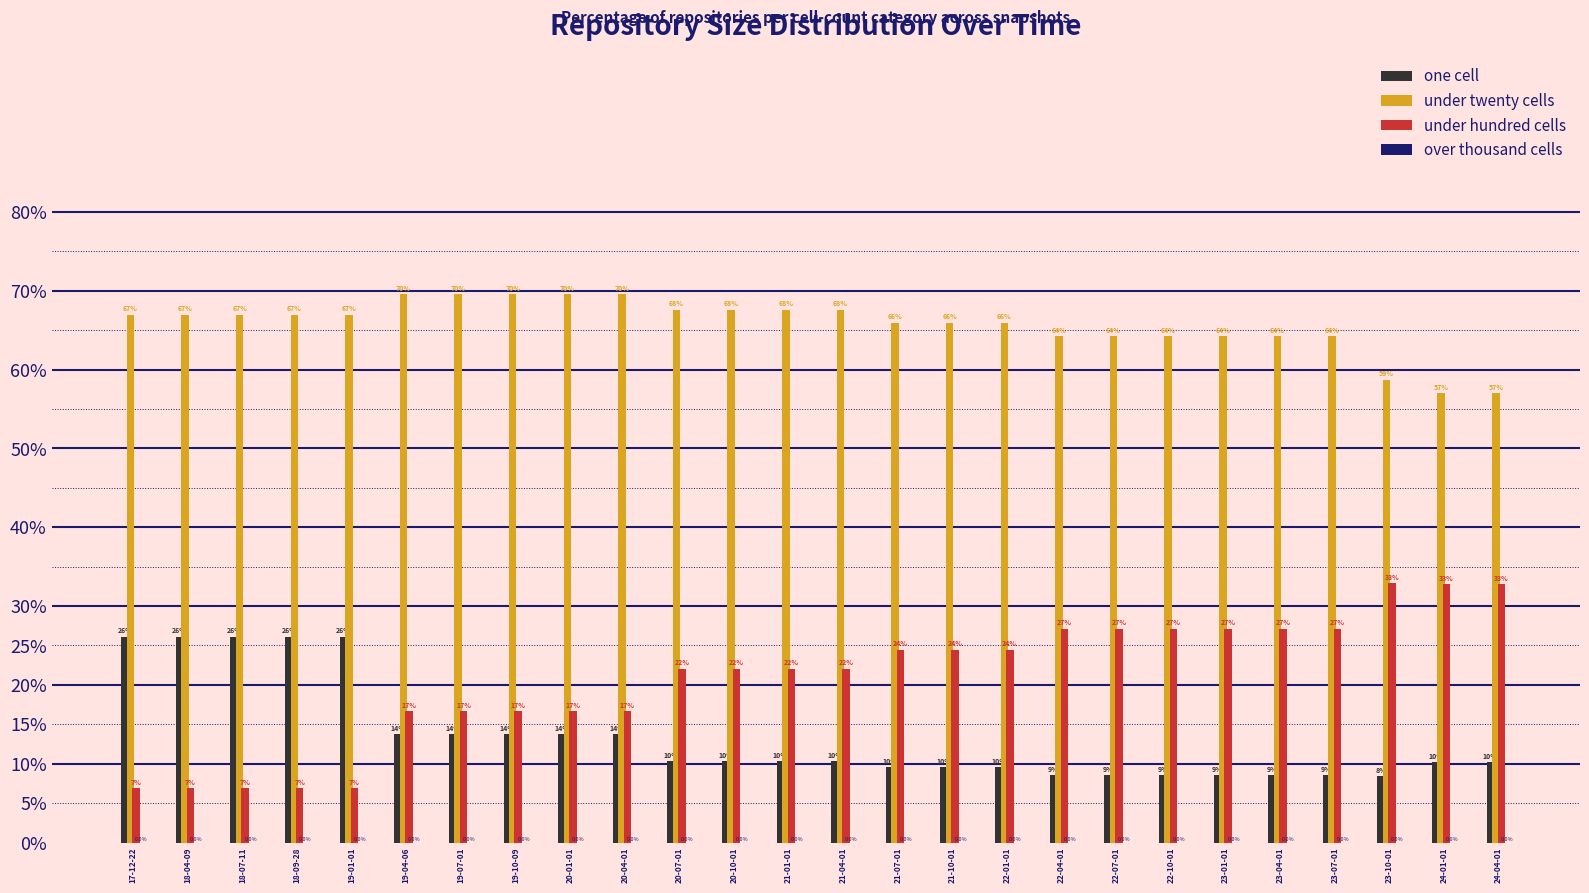

What is the total value across all series at 20-01-01?

100.0